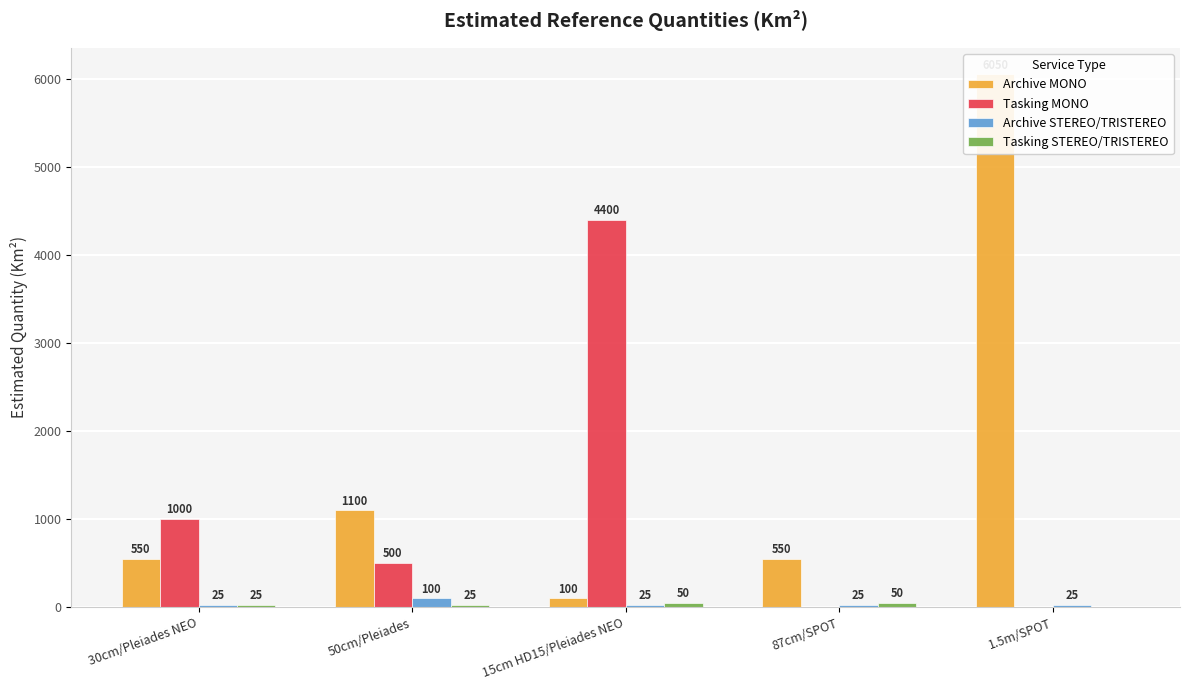

At which label does Tasking MONO first exceed 500?

30cm/Pleiades NEO